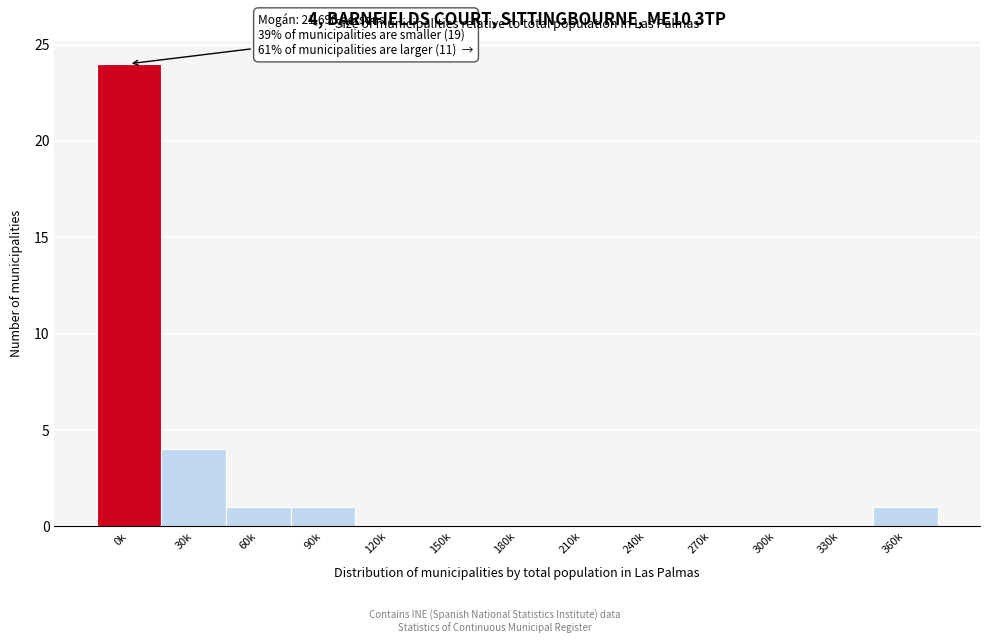

Reading right to left, extract all data points from this chart.

360k=1	330k=0	300k=0	270k=0	240k=0	210k=0	180k=0	150k=0	120k=0	90k=1	60k=1	30k=4	0k=24